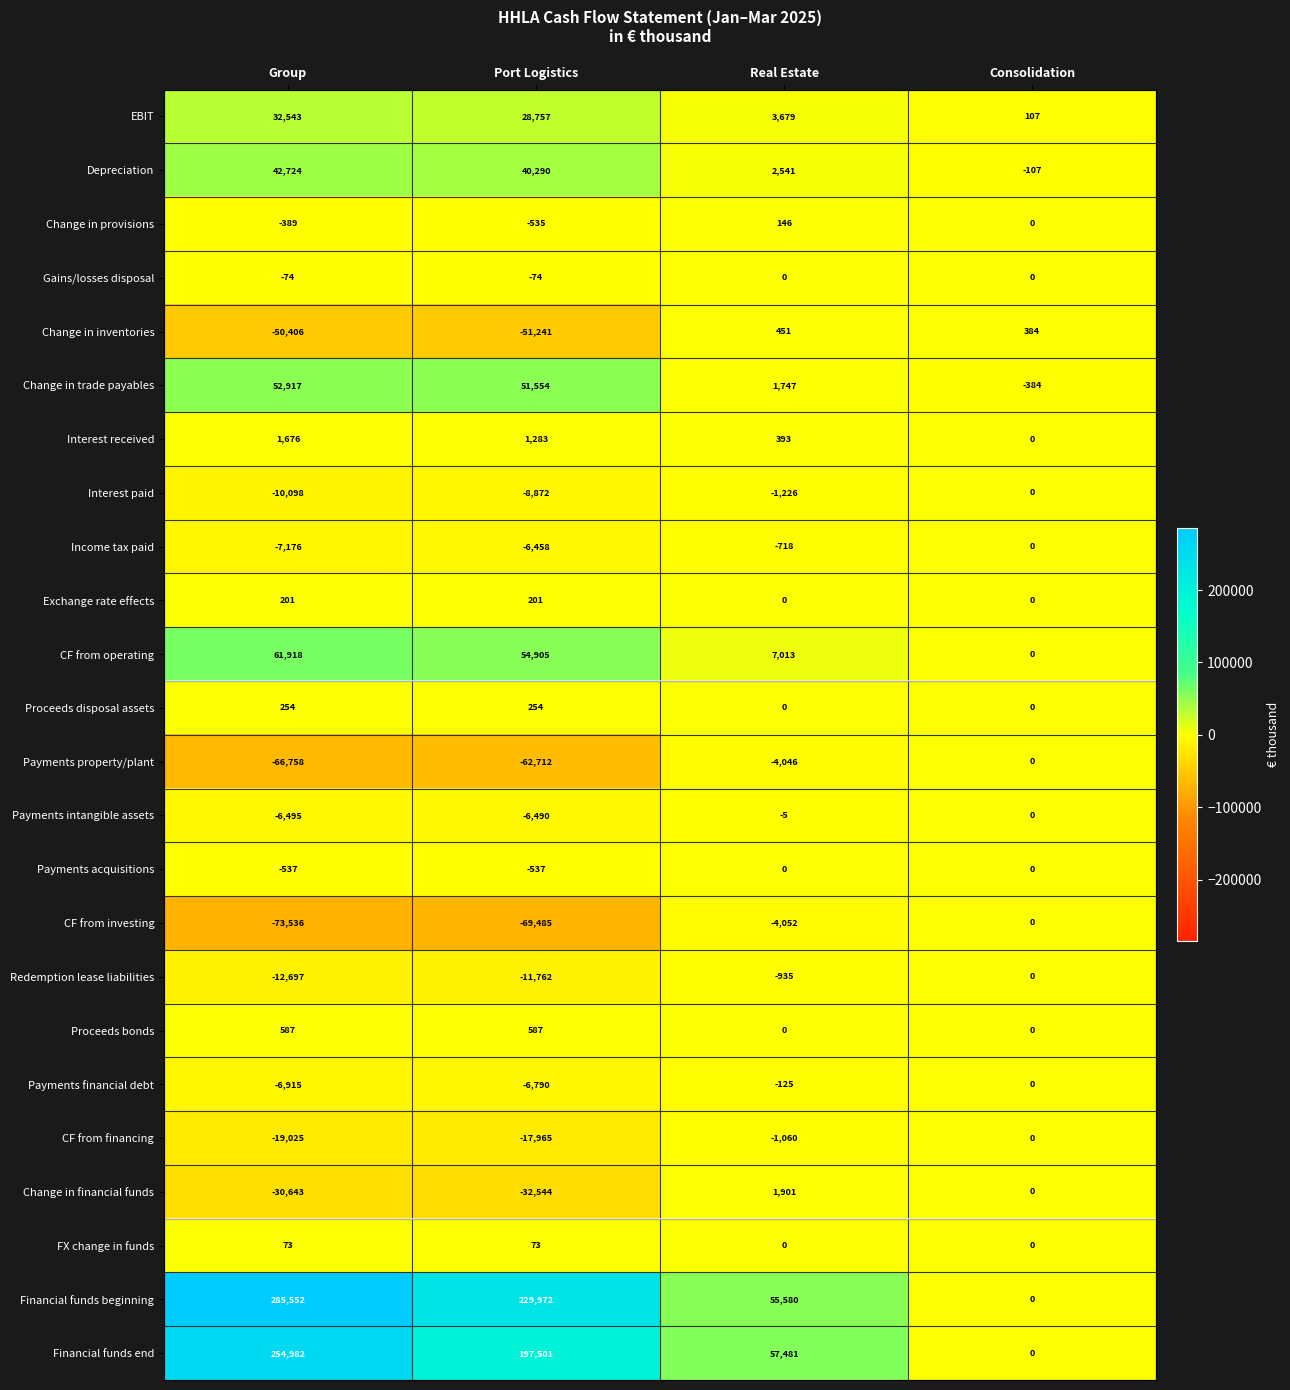

At which category is the sum across all series the highest?

Group